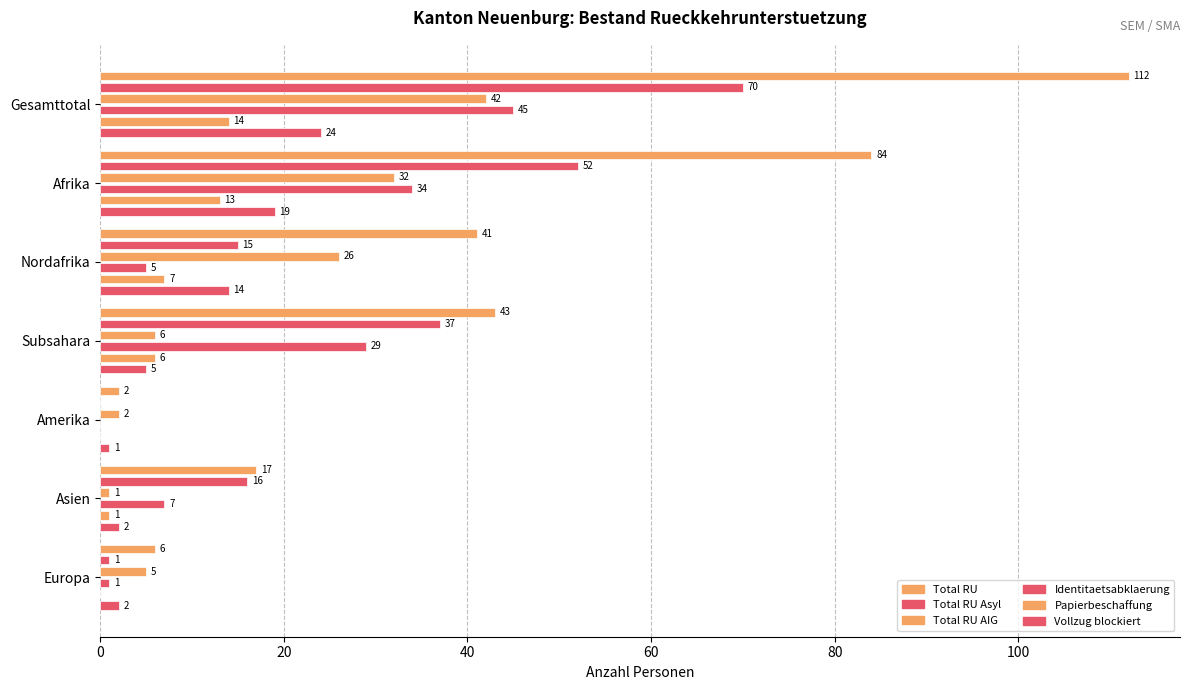

What is the sum of all Vollzug blockiert values?

67